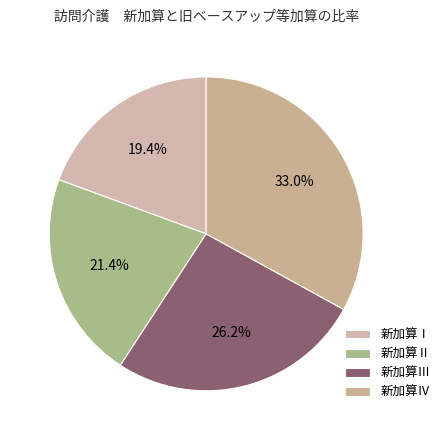

What is the total percentage of 新加算Ⅳ and 新加算Ⅲ?

59.2%